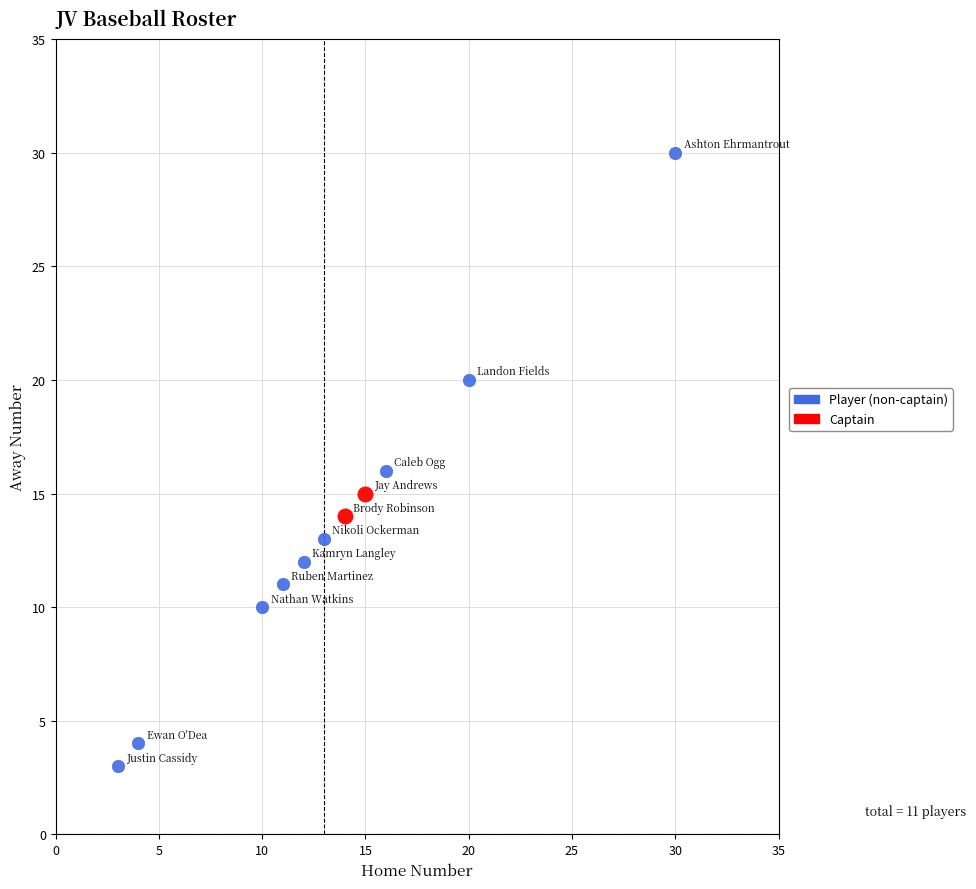

What are all the series names shown in the legend?

Player (non-captain), Captain